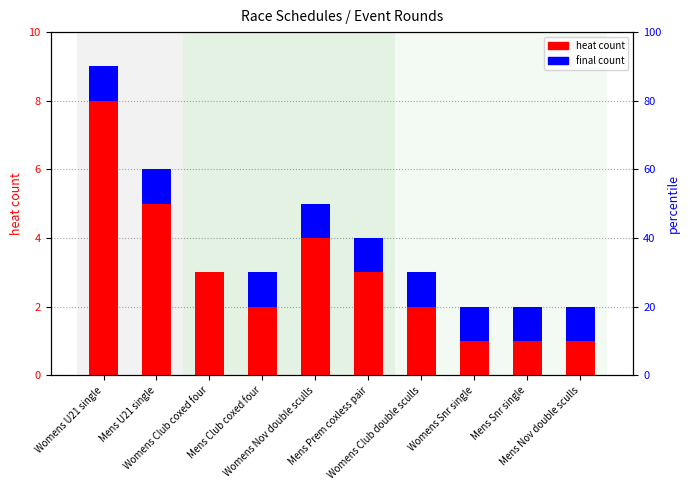

Between Womens Club double sculls and Womens Nov double sculls, which is larger?

Womens Nov double sculls